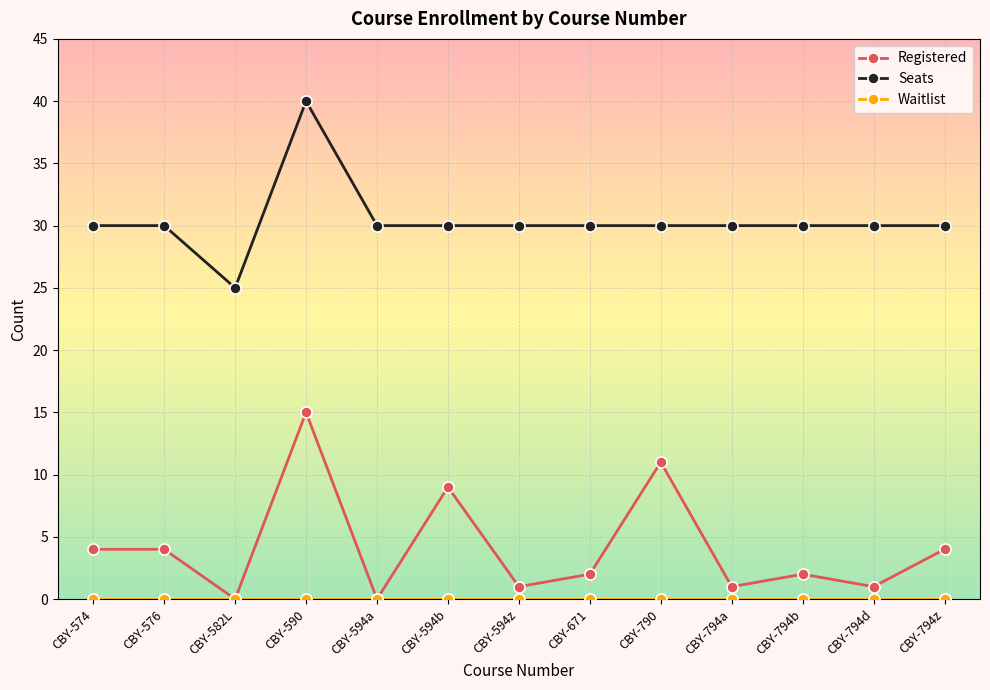

At which category is the sum across all series the highest?

CBY-590